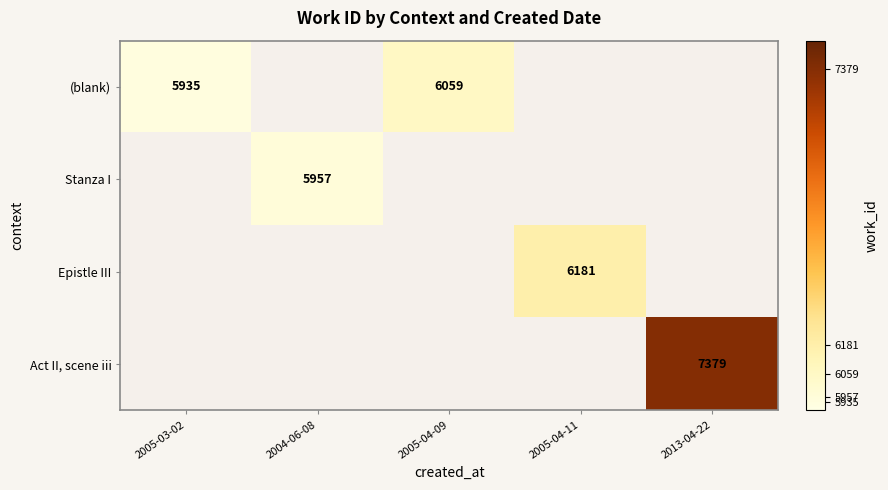

Is it true that Stanza I equals 5957 at 2004-06-08?

True